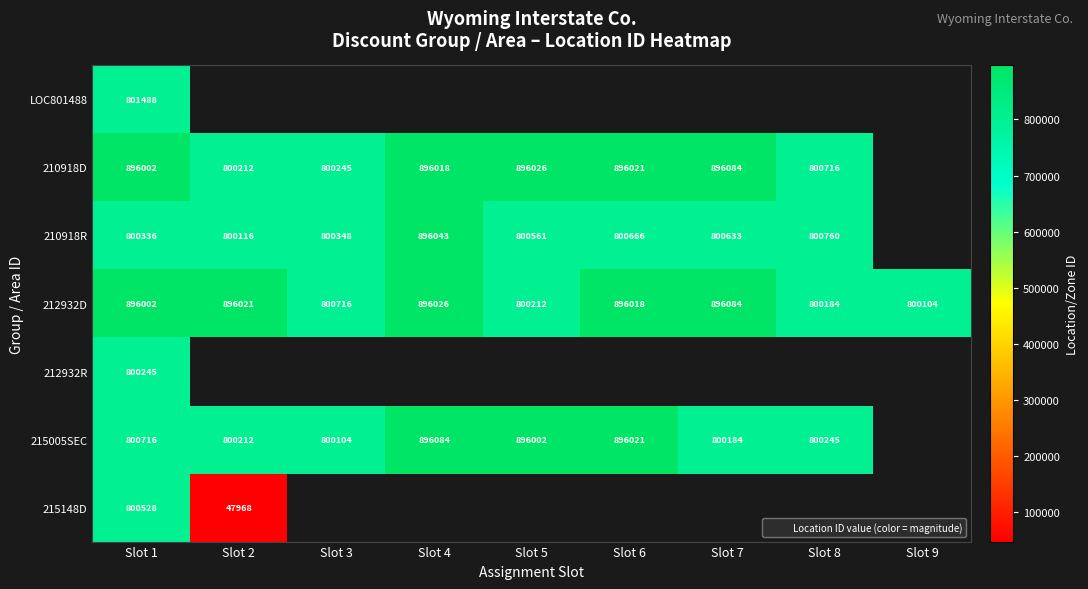

Which category has the lowest value in the 212932D series?

Slot 9